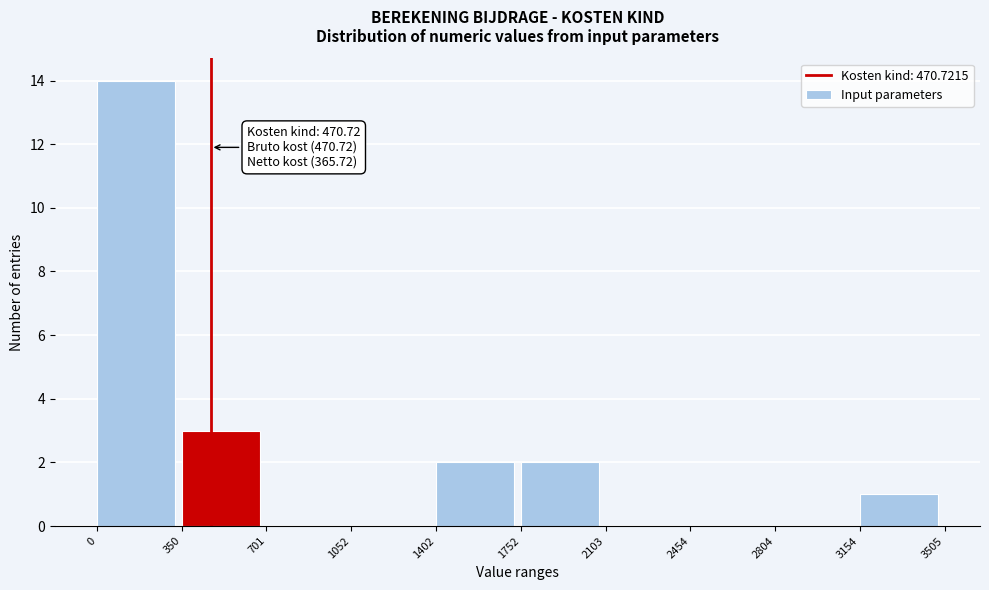

Over which range of the x-axis is the bar tallest?

0 to 350